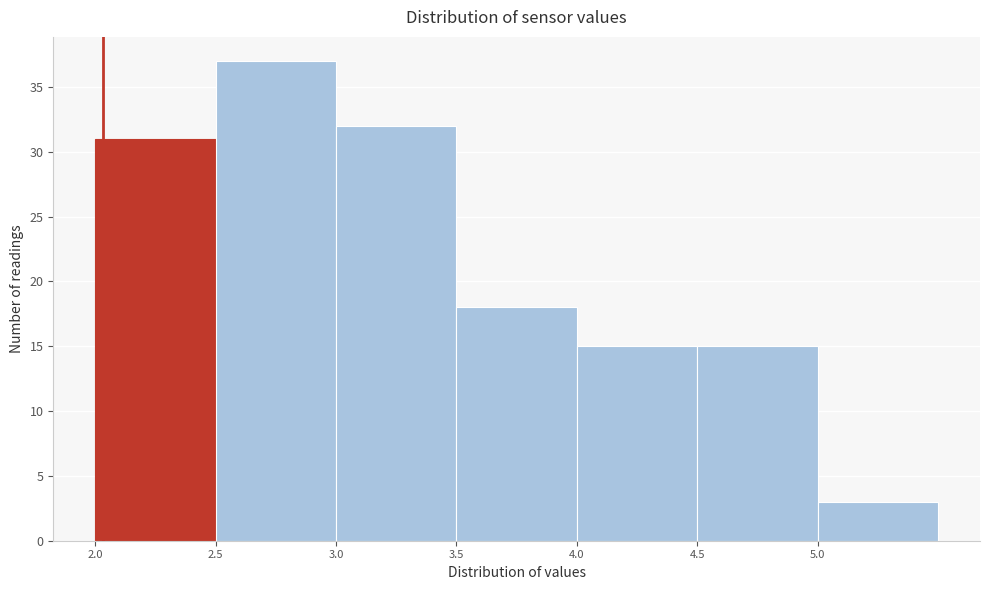

Reading left to right, transcribe this chart: for each bar, give the range it covers on the x-axis and its height. The values are not printed on the chart, so give them approximately, as read against the axis.

2.0 to 2.5: 31
2.5 to 3.0: 37
3.0 to 3.5: 32
3.5 to 4.0: 18
4.0 to 4.5: 15
4.5 to 5.0: 15
5.0 to 5.5: 3